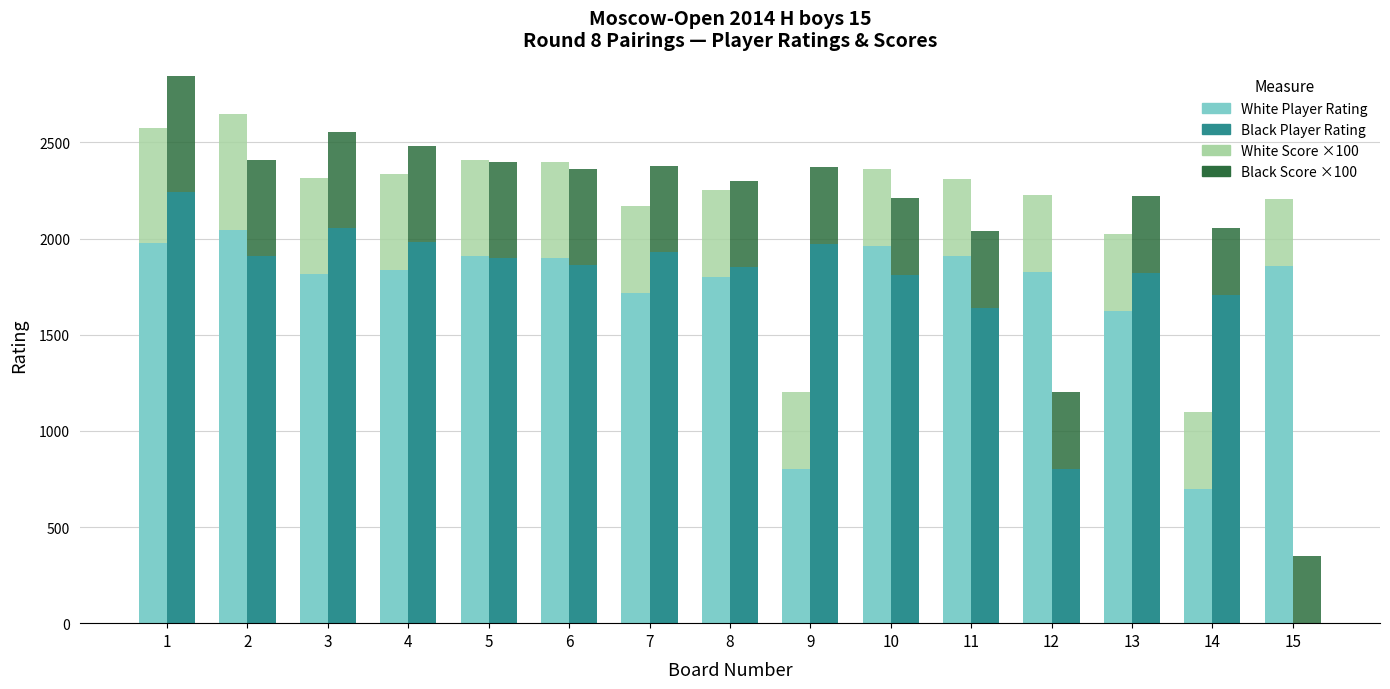

At 7, list the series in order from largest to smallest.

Black Player Rating, White Player Rating, White Score ×100, Black Score ×100